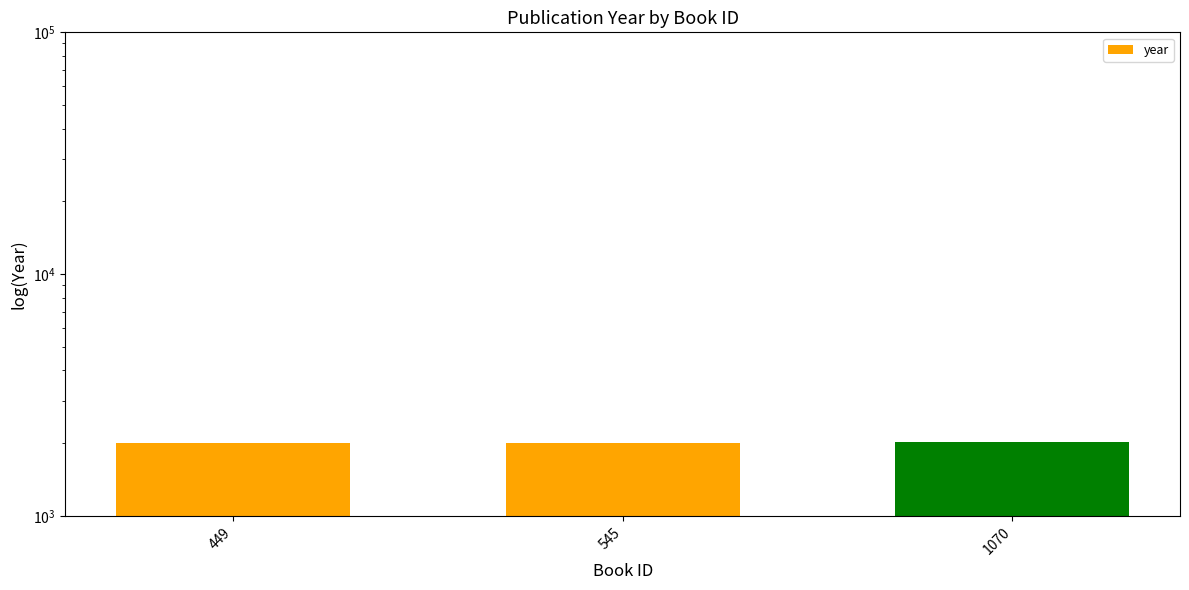

Is it true that the value at 449 is 1131?

False